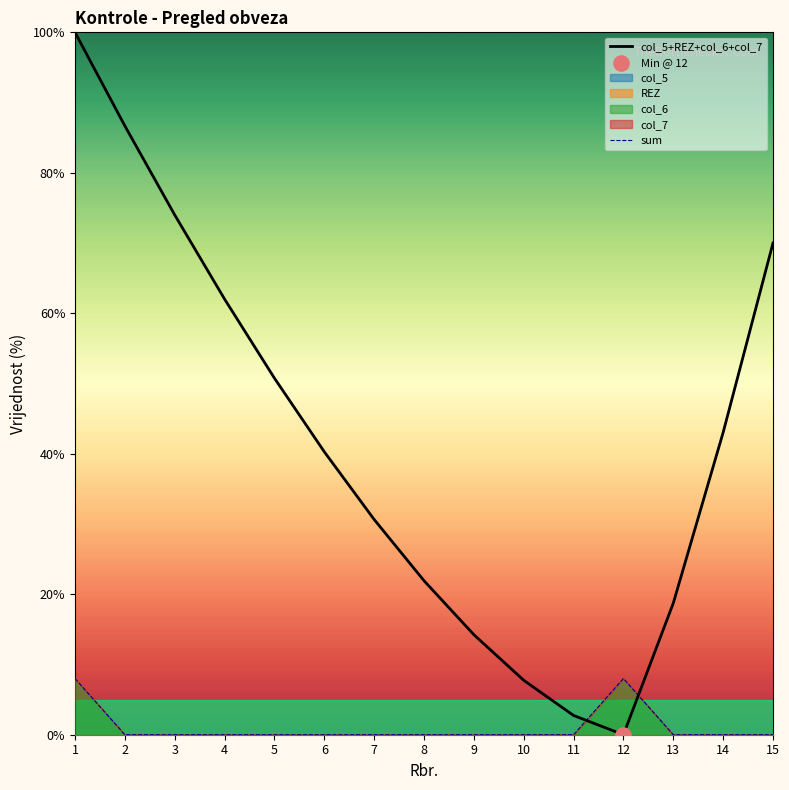

Which series has the largest total across all categories?

col_5+REZ+col_6+col_7